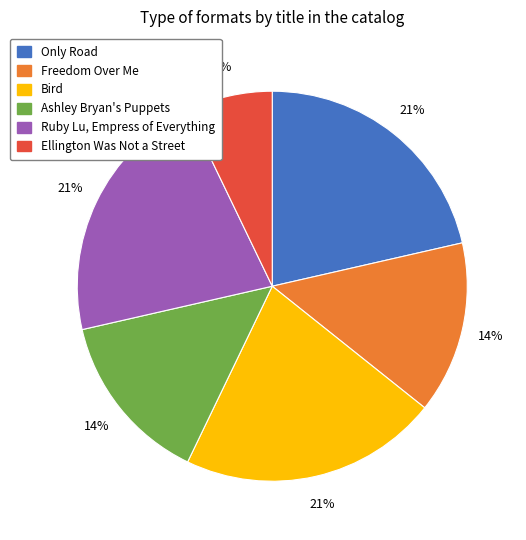

Combined, do Only Road and Ashley Bryan's Puppets account for over 50%?

No